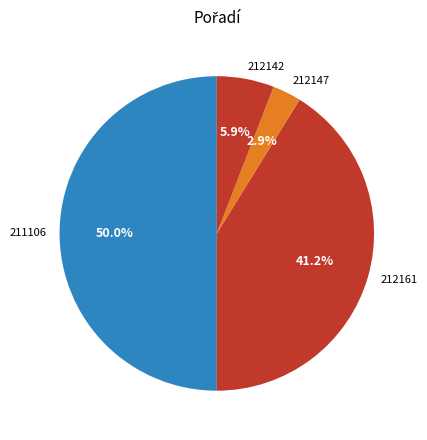

Which slice is the largest?

211106